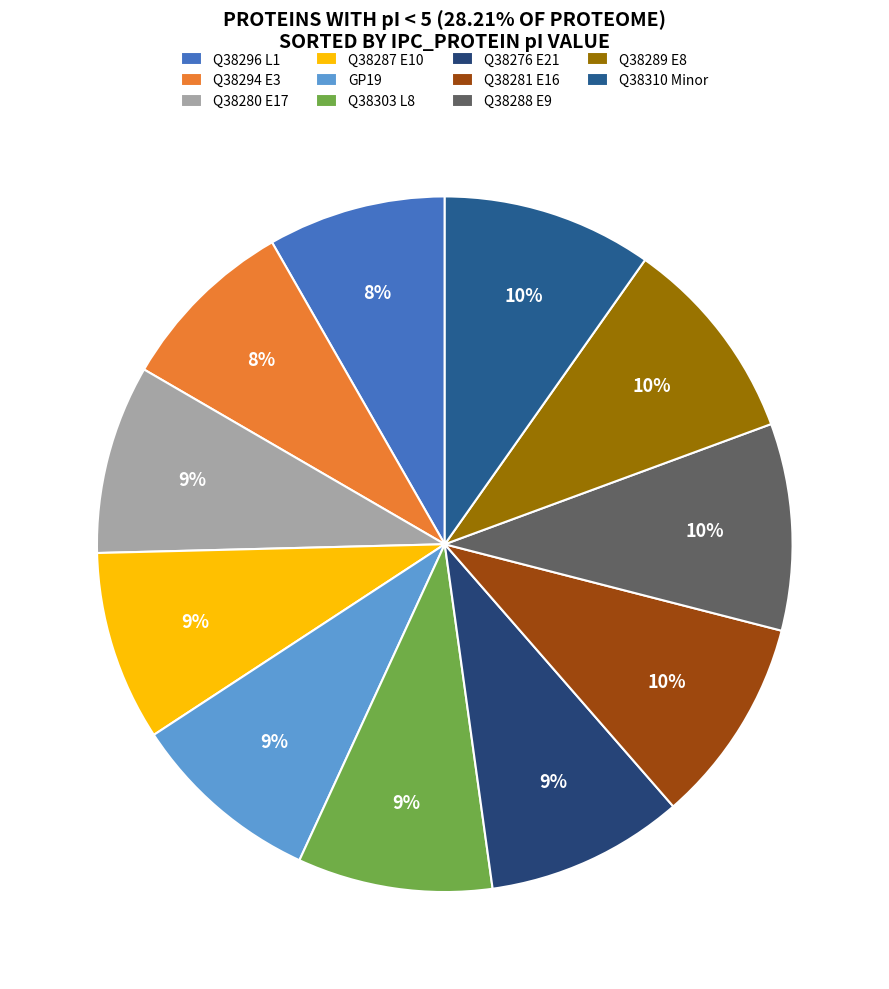

Count the number of slices in the pie.

11